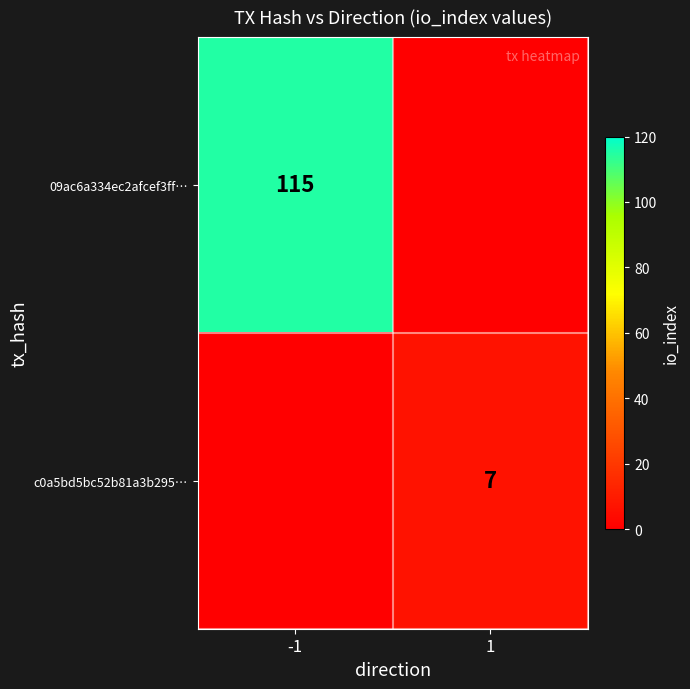

The value of c0a5bd5bc52b81a3b295… at 1 is 7. True or false?

True